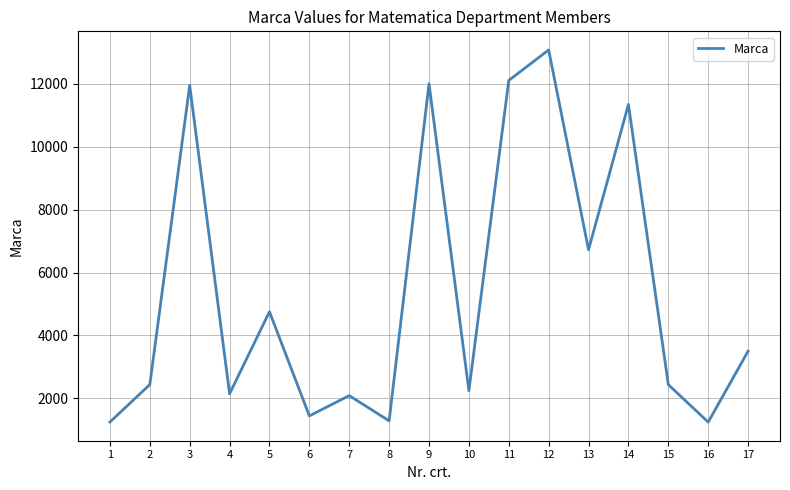

What is the difference between the maximum and minimum values?

11825